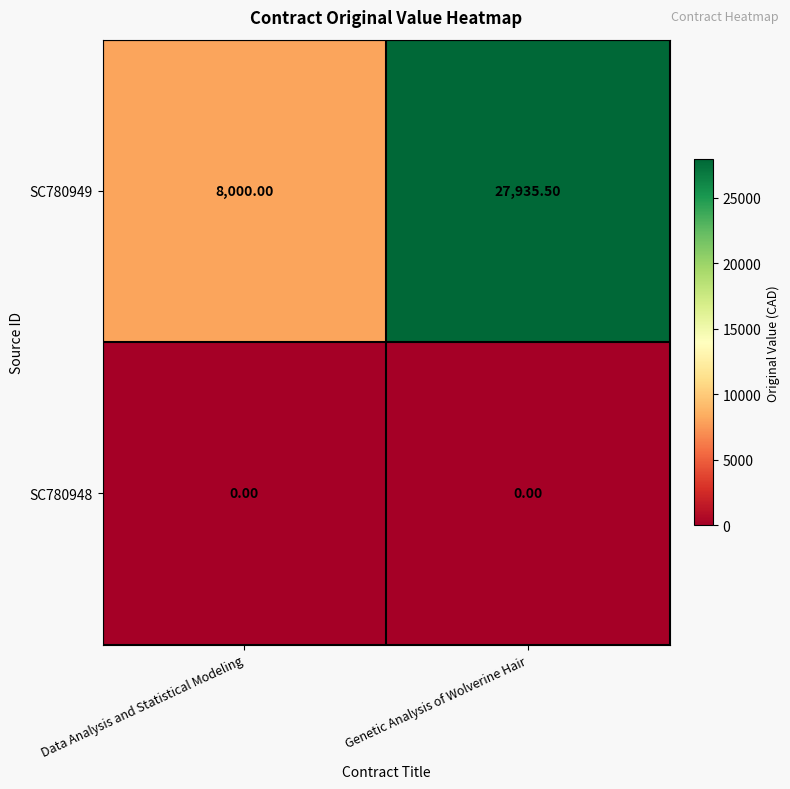

At which label does SC780949 first exceed 27935?

Genetic Analysis of Wolverine Hair